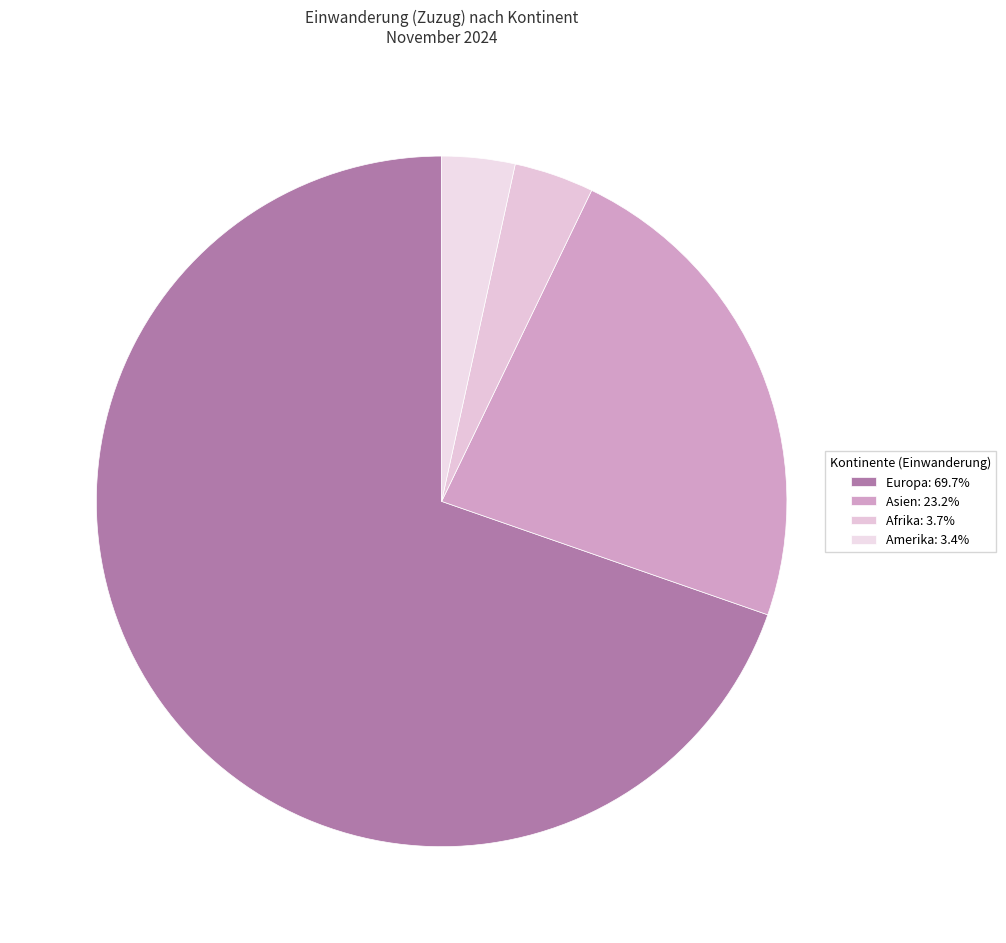

How many segments does this pie chart have?

4